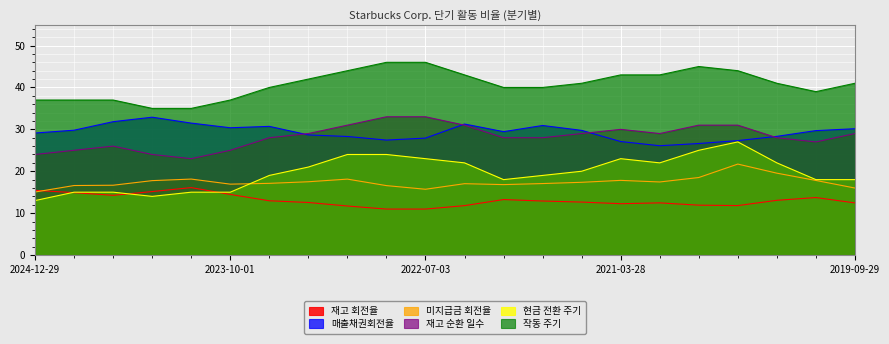

Read the 매출채권회전율 value at 2022-04-03.

31.3